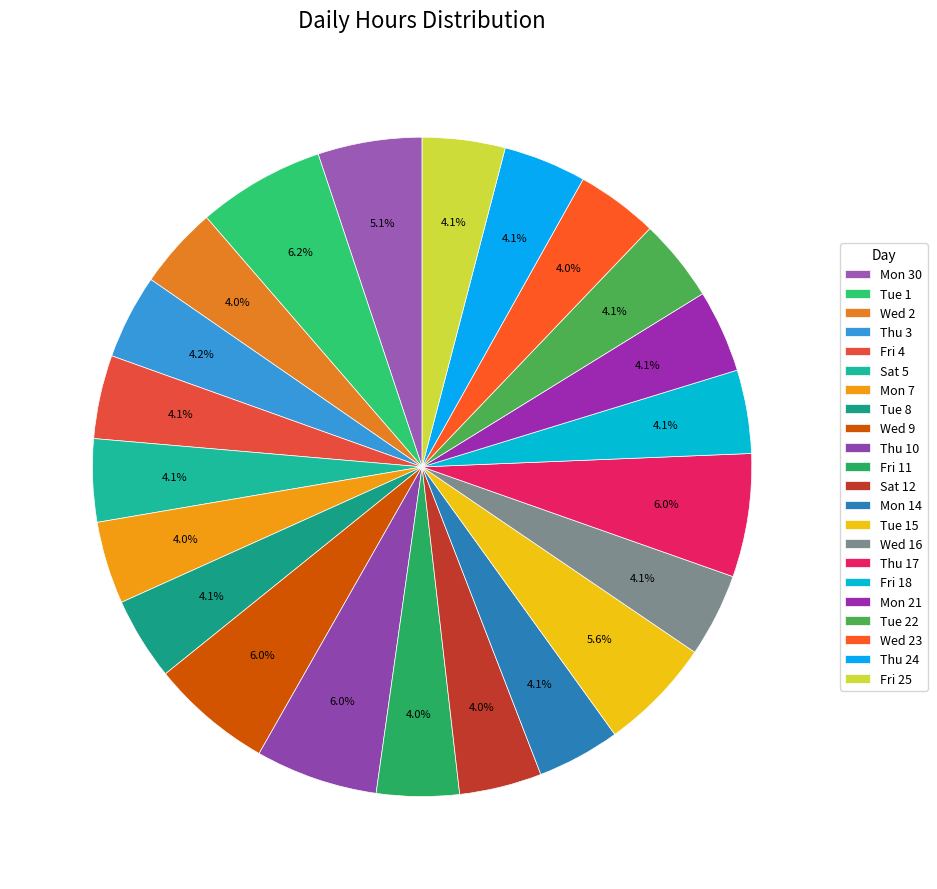

How many segments does this pie chart have?

22